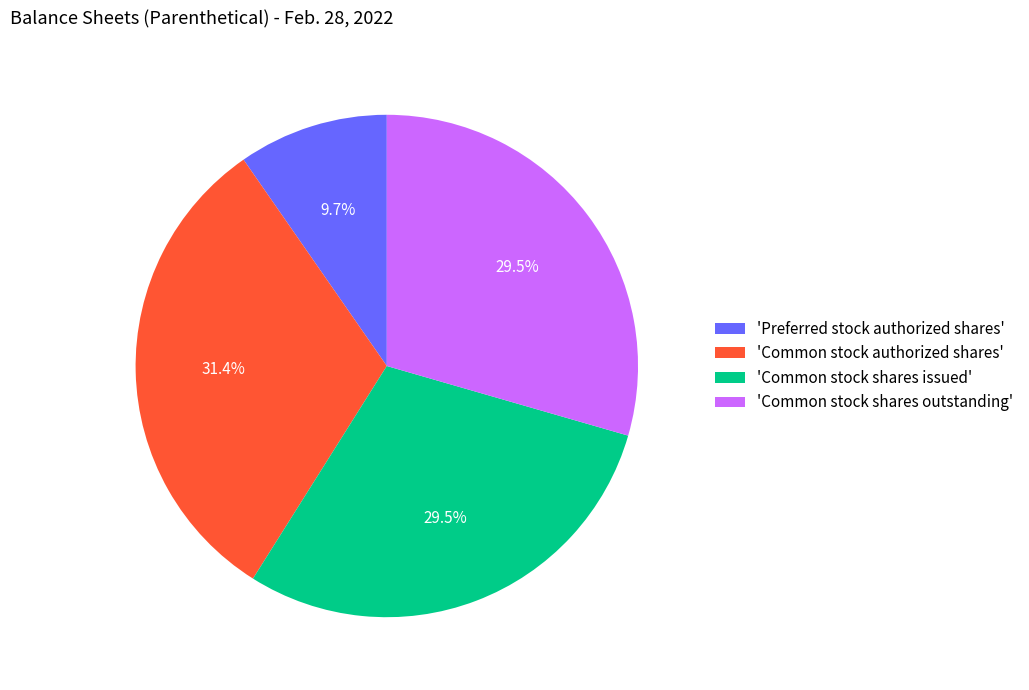

Which category has the smallest portion of the pie?

'Preferred stock authorized shares'